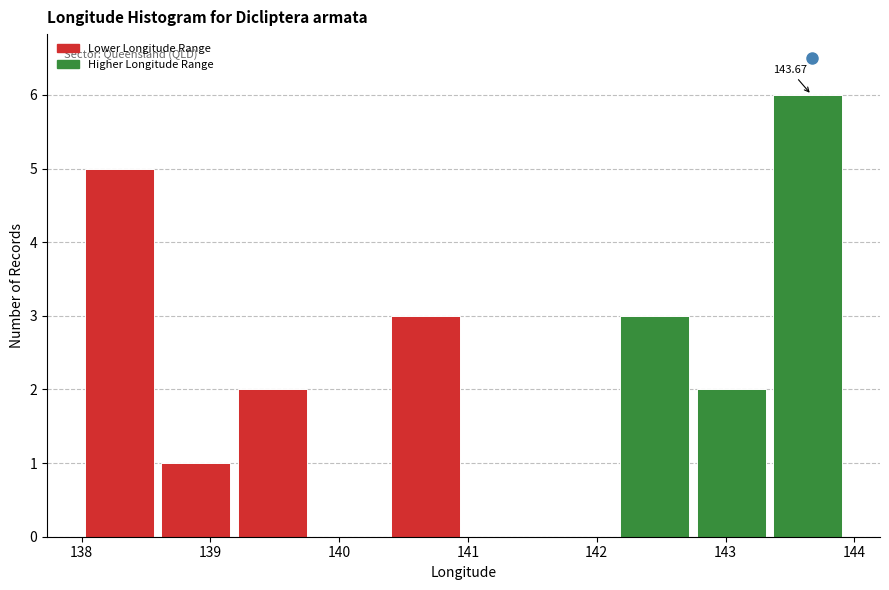

Which range on the x-axis has the tallest bar?

143.4 to 144.0